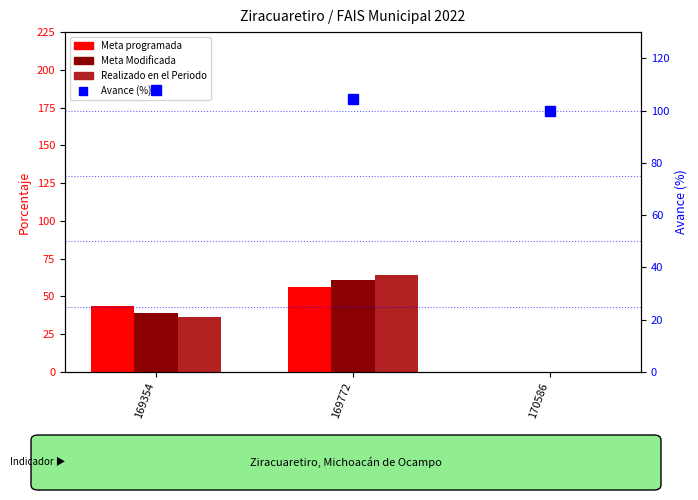

What is the average value of the Meta Modificada series?

33.3